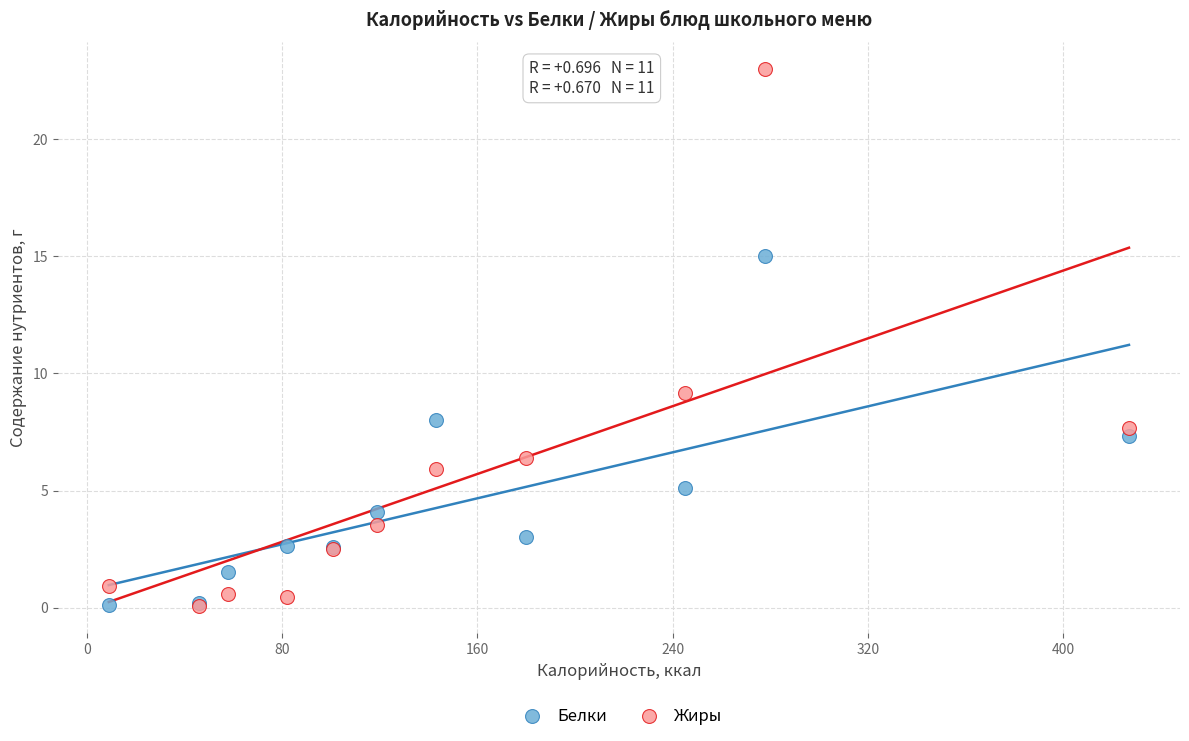

Across all series, what Y value is closest to 11?

9.2